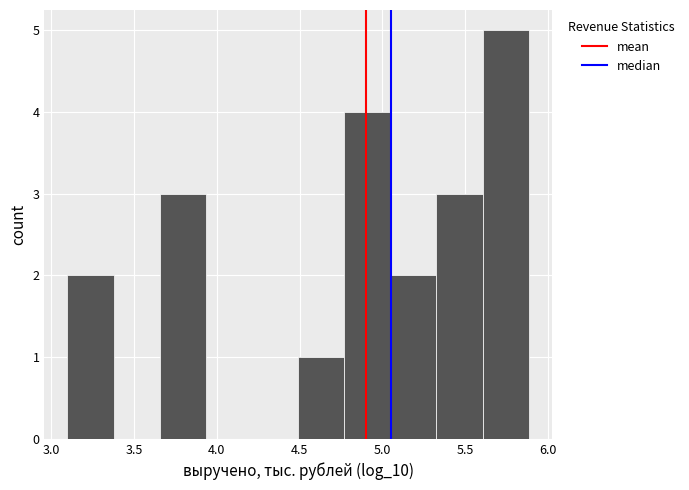

Reading left to right, list every bar in this chart as the range it spans on the x-axis followed by its height. Neither the bar edges nor the heights are printed on the chart, so give them approximately, as read against the axes.

3.10 to 3.40: 2
3.40 to 3.65: 0
3.65 to 3.95: 3
3.95 to 4.20: 0
4.20 to 4.50: 0
4.50 to 4.75: 1
4.75 to 5.05: 4
5.05 to 5.35: 2
5.35 to 5.60: 3
5.60 to 5.90: 5